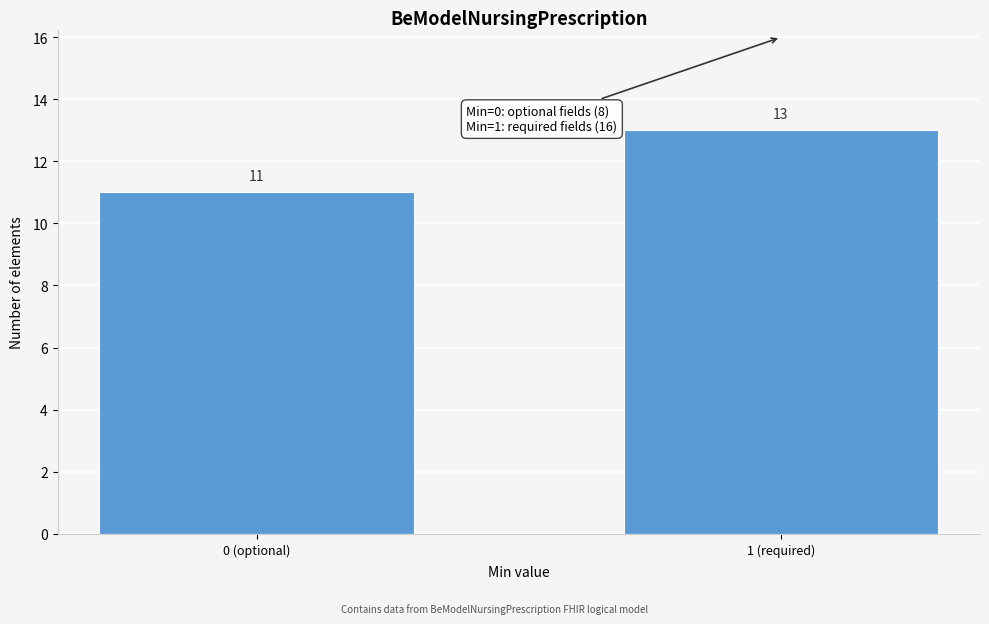

Reading right to left, transcribe all the data shown in this chart.

13	11